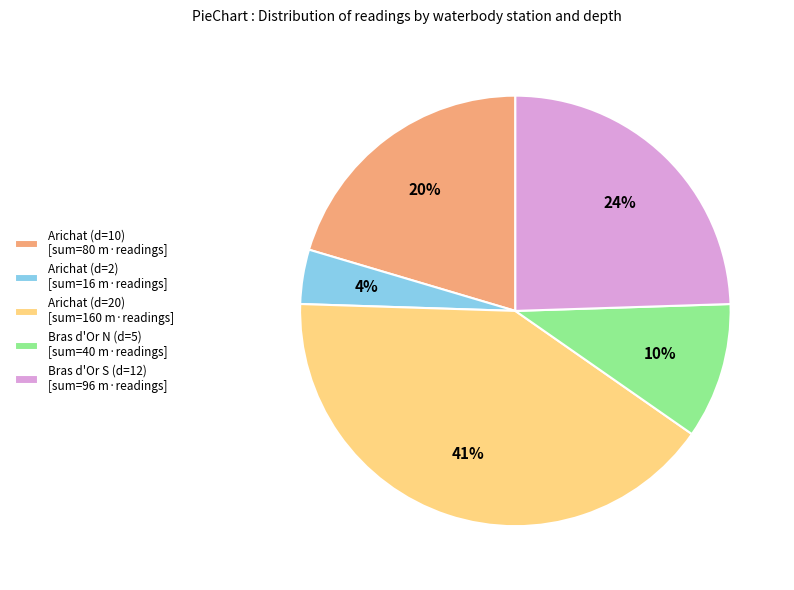

Which slice is the smallest?

Arichat (d=2) [sum=16 m·readings]